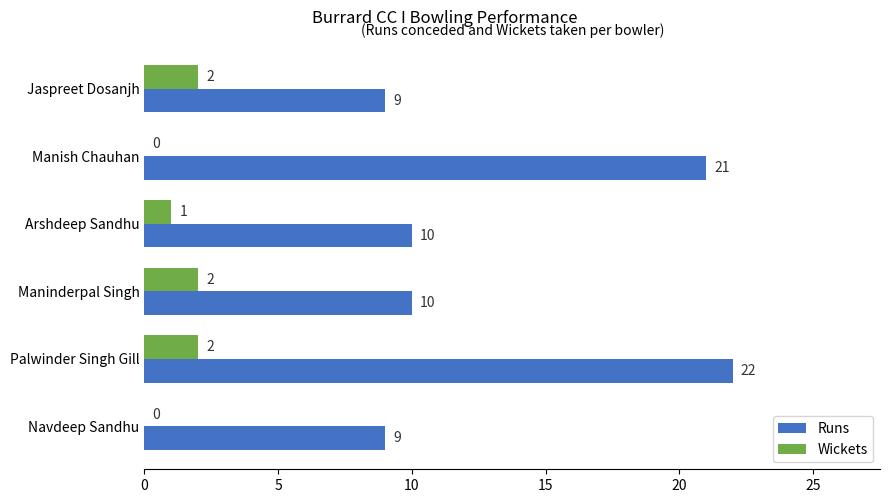

Which label corresponds to the largest value in the chart?

Palwinder Singh Gill